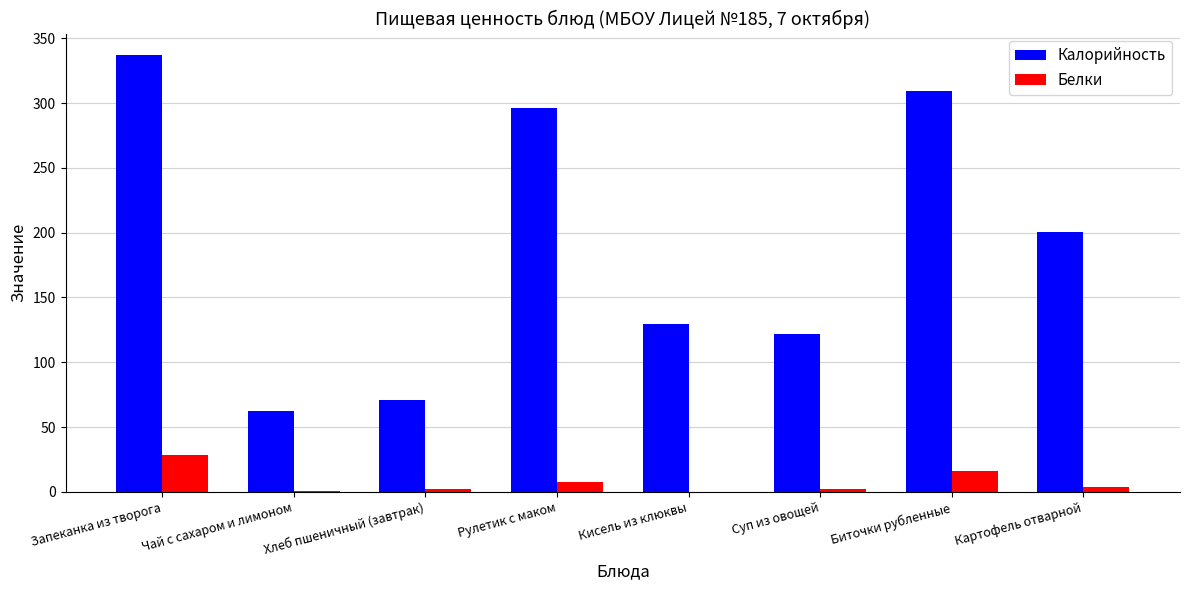

Is it true that Калорийность equals 202.4 at Суп из овощей?

False